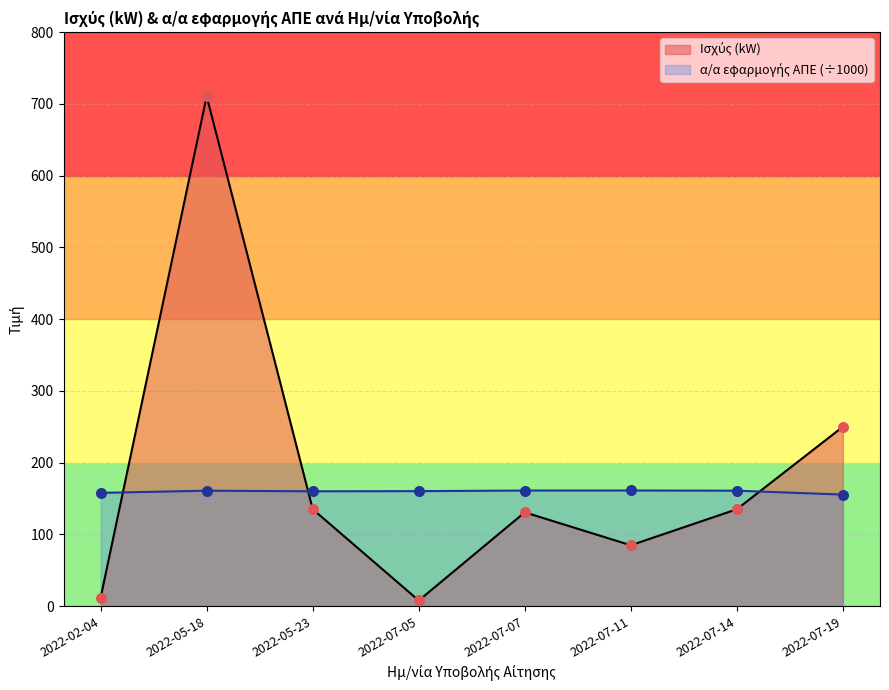

Which series contains the highest Y value?

Ισχύς (kW)